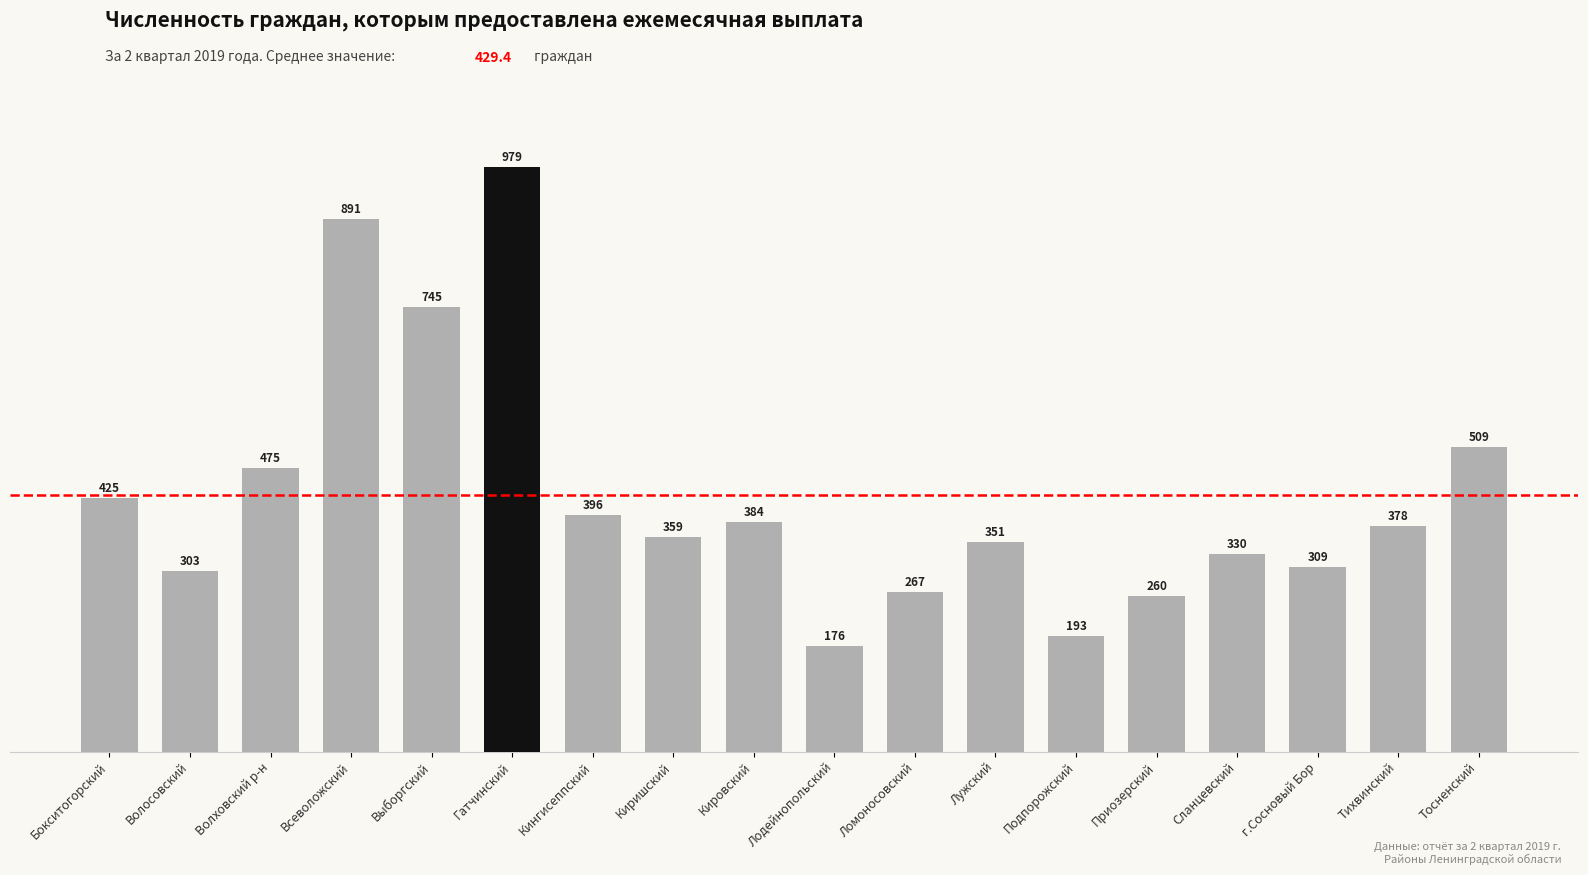

What is the change in value from Бокситогорский to Выборгский?

+320